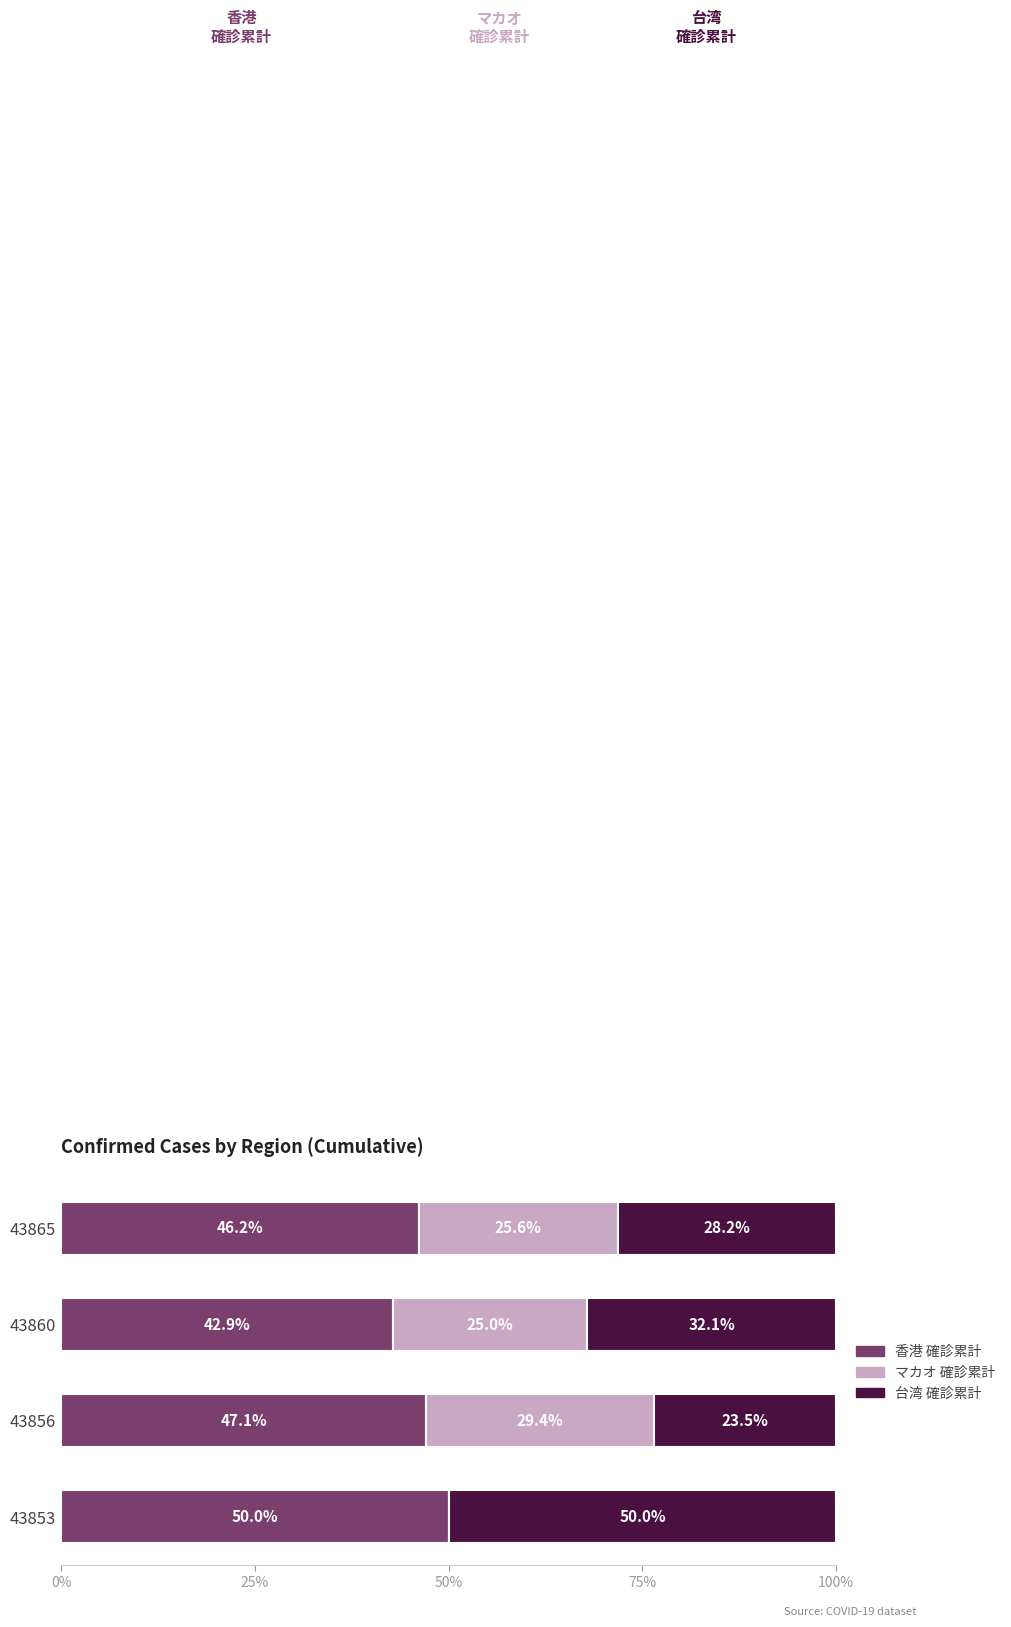

What is the total value across all series at 43860?

100.0